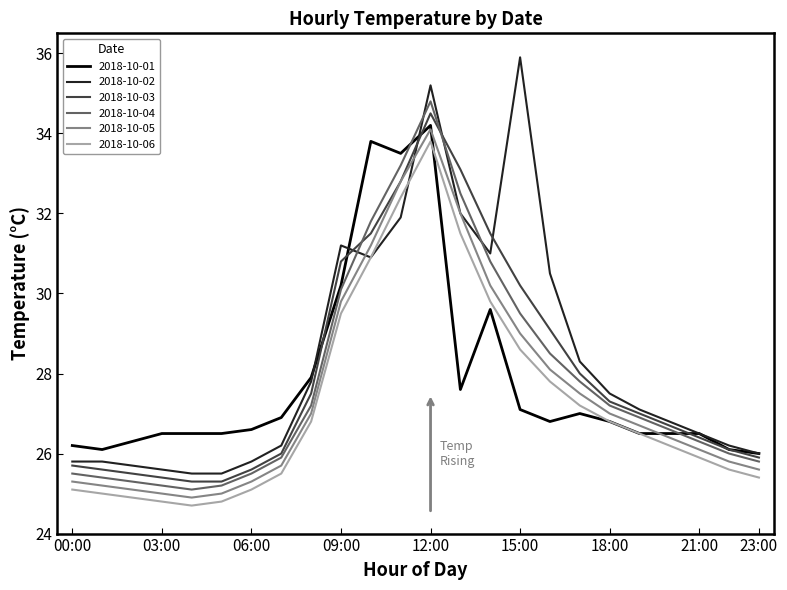

True or false: 2018-10-06 and 2018-10-03 intersect in this chart.

False